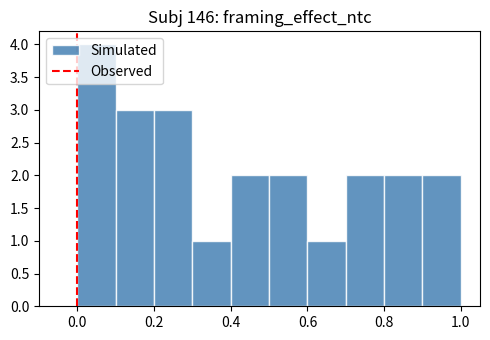

Which range on the x-axis has the tallest bar?

0.0 to 0.1